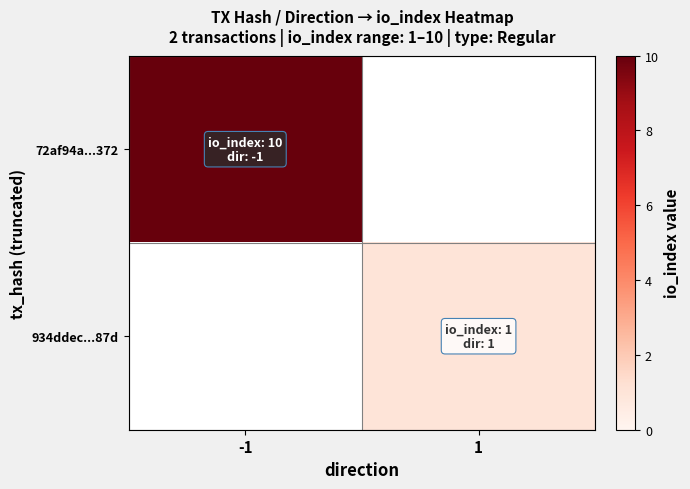

List the series in order of their peak value, highest first.

72af94a...372, 934ddec...87d